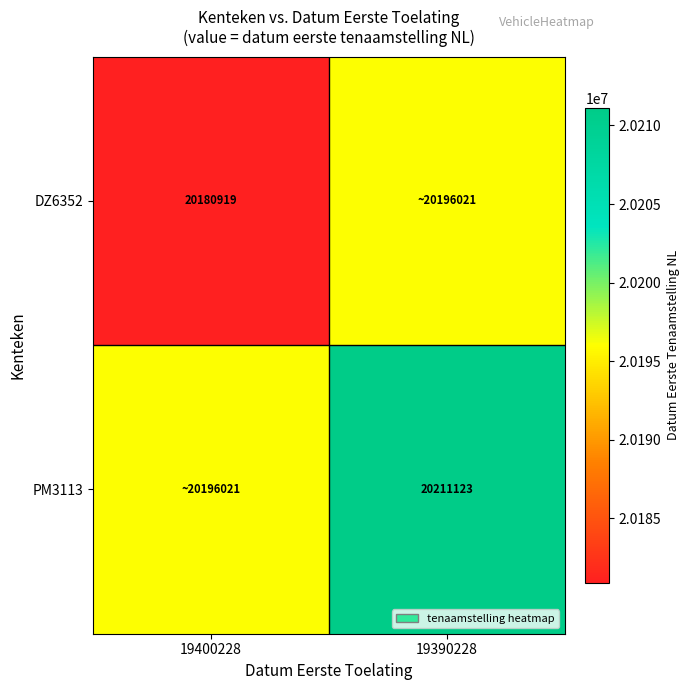

Is it true that DZ6352 equals 8971144 at 19400228?

False